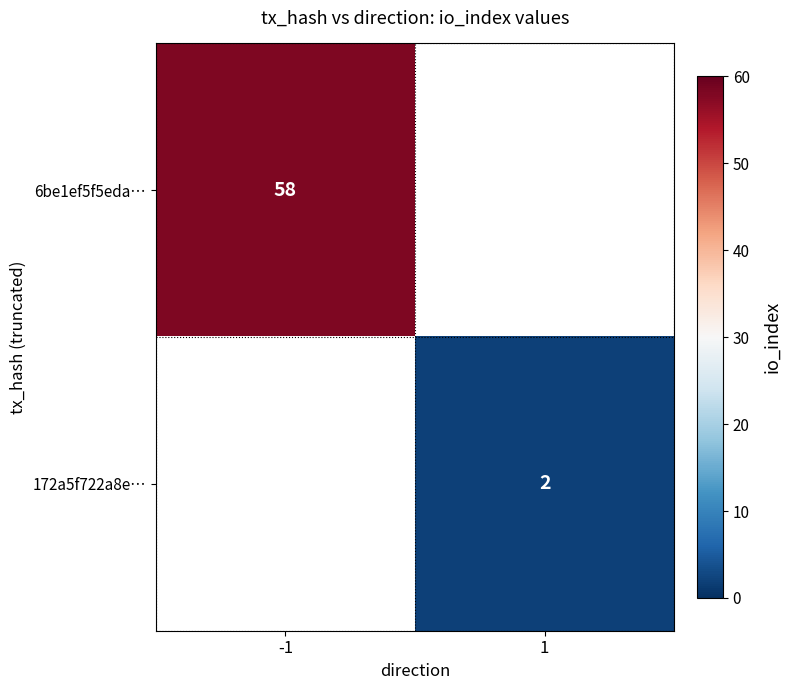

At how many categories does at least one series exceed 20?

1